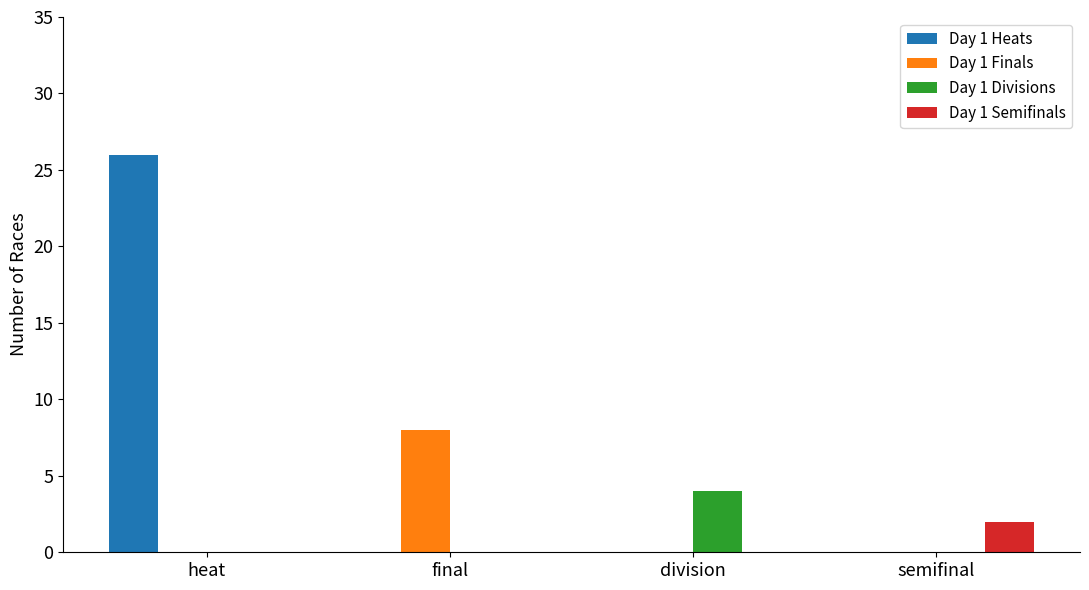

What is the total value across all series at final?

8